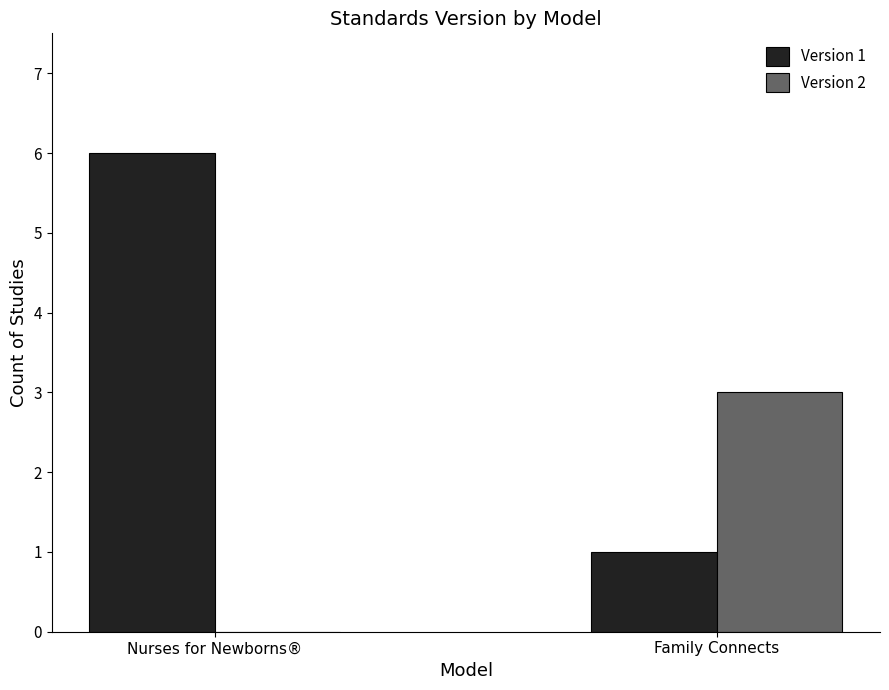

What is the greatest value displayed?

6